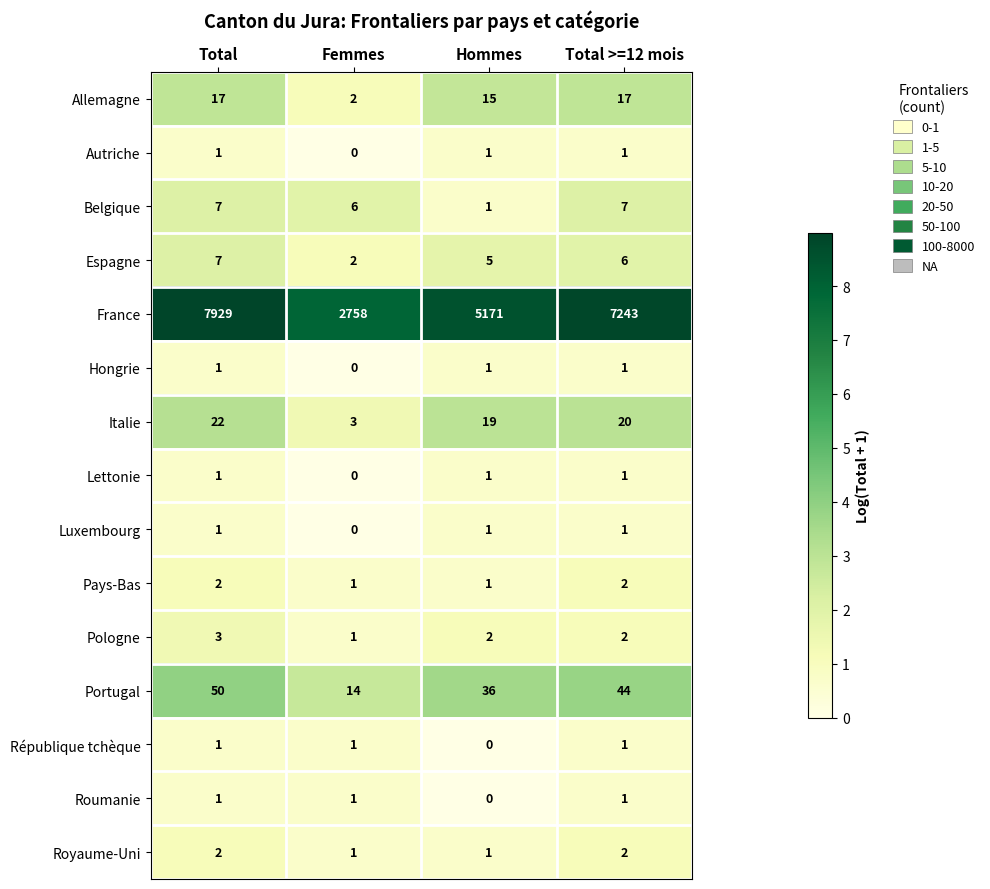

Which series has the largest total across all categories?

France